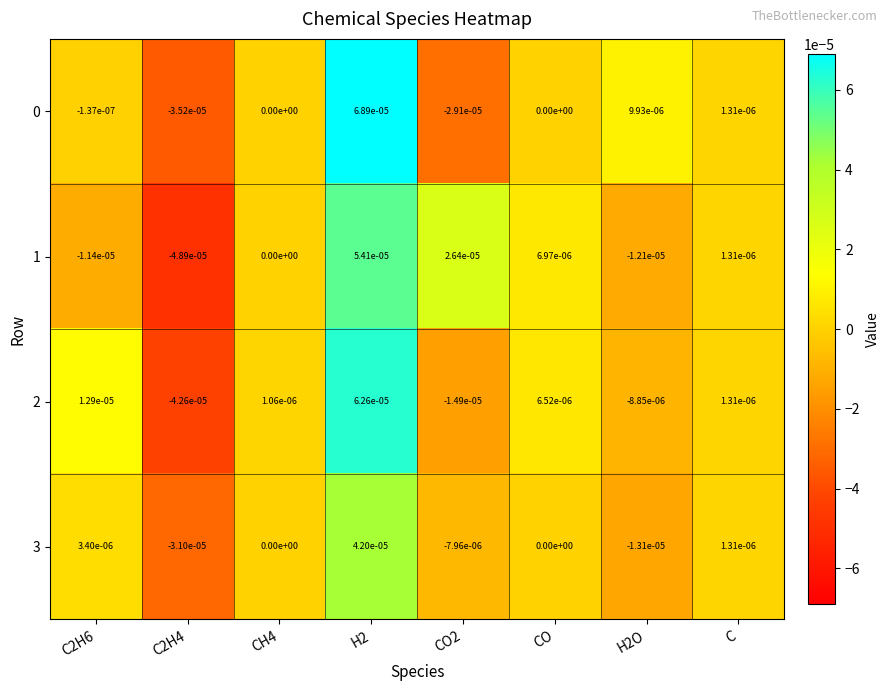

How many series are shown in this chart?

4